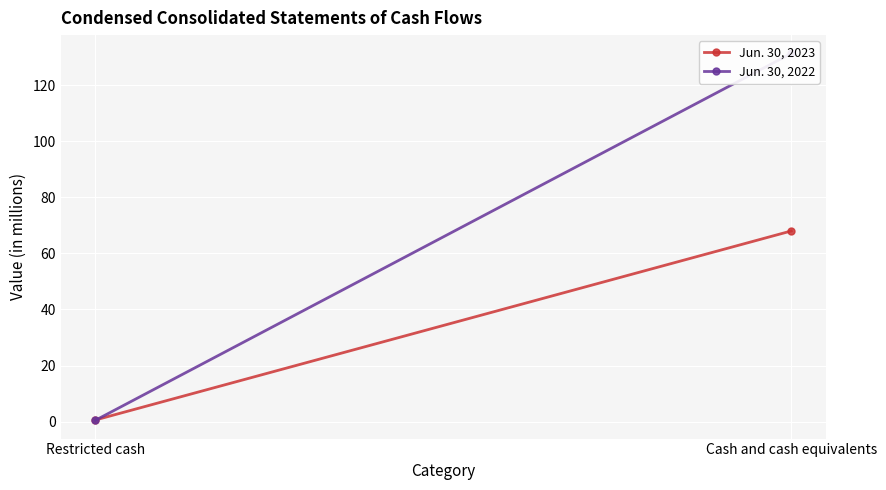

What is the value of the Jun. 30, 2022 point at the 1st from the left?

0.5